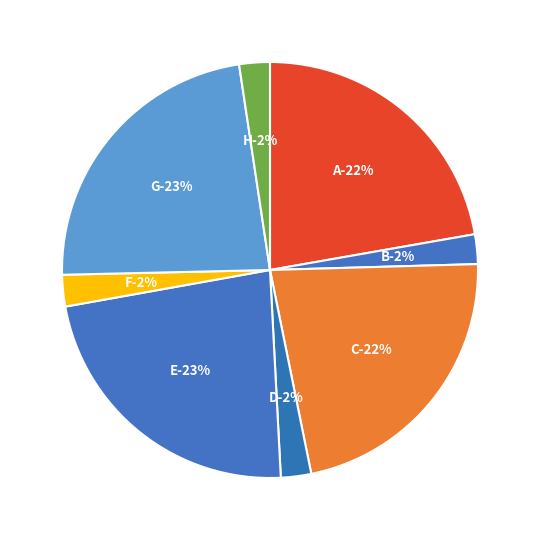

Is H the majority of the pie?

No